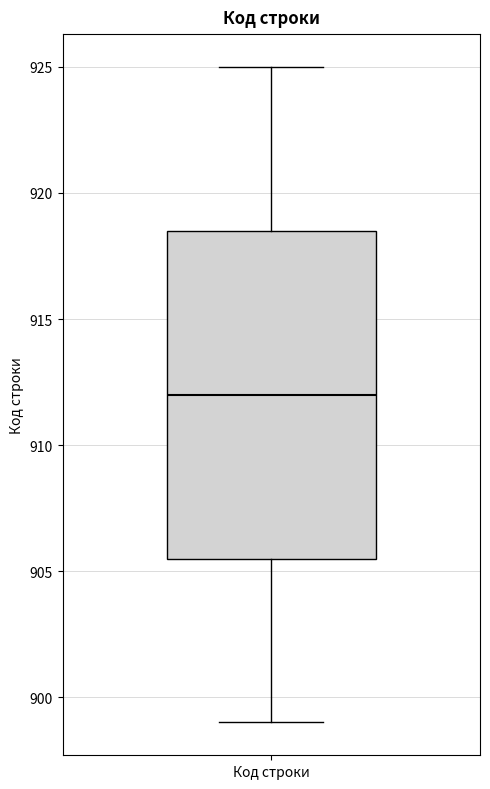

Where does the lower whisker of the box for Код строки end on the y-axis? The values are not printed on the chart, so give them approximately, as read against the axis.

899.0